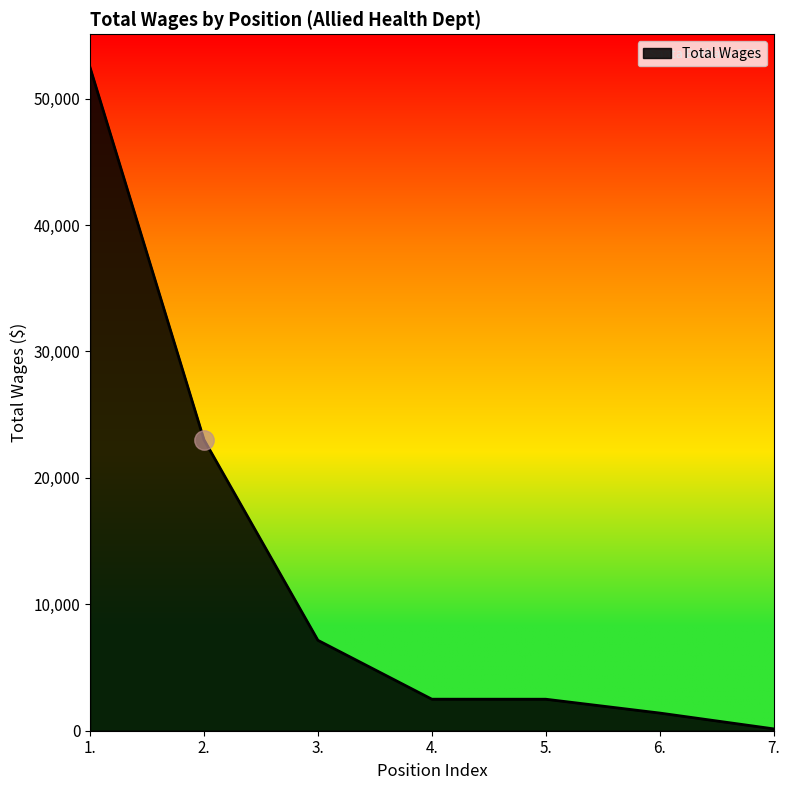

What is the difference between the second highest and minimum values?

22872